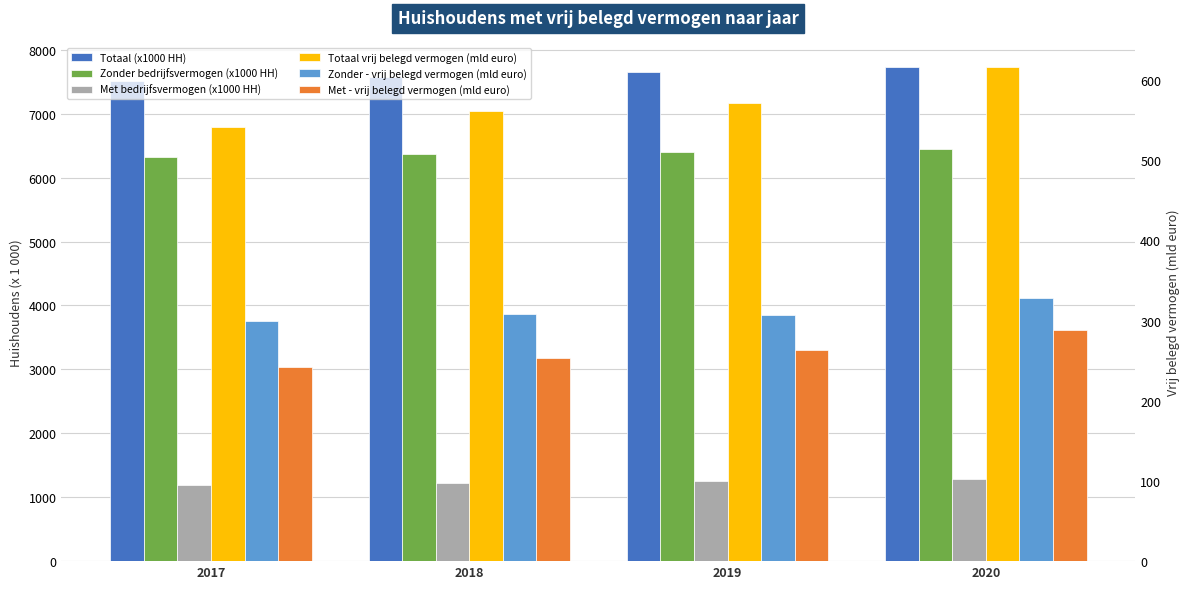

At how many categories does at least one series exceed 5815?

4